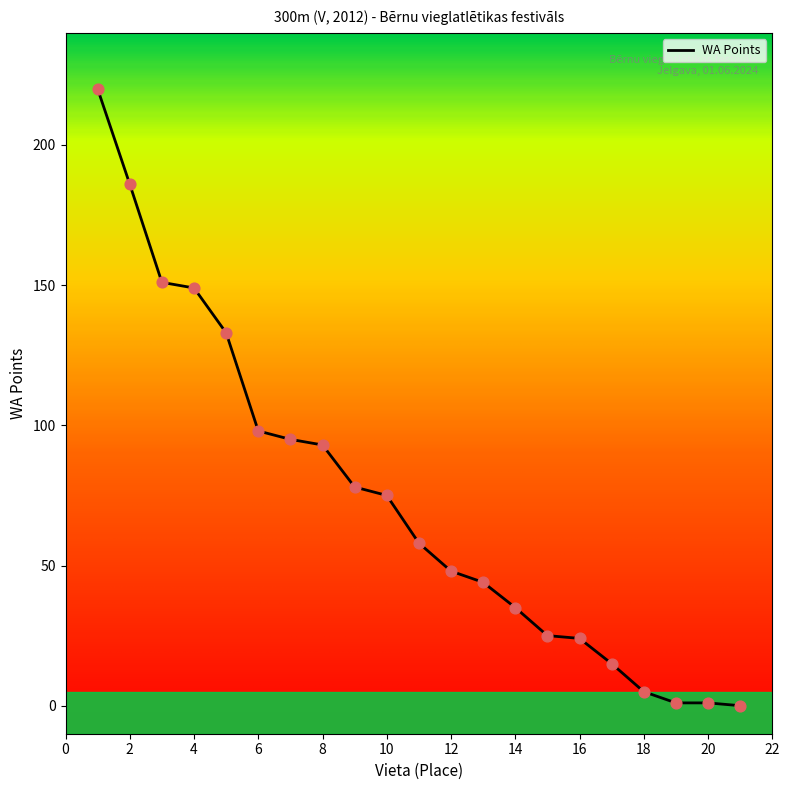

What is the difference between the maximum and minimum values?

220